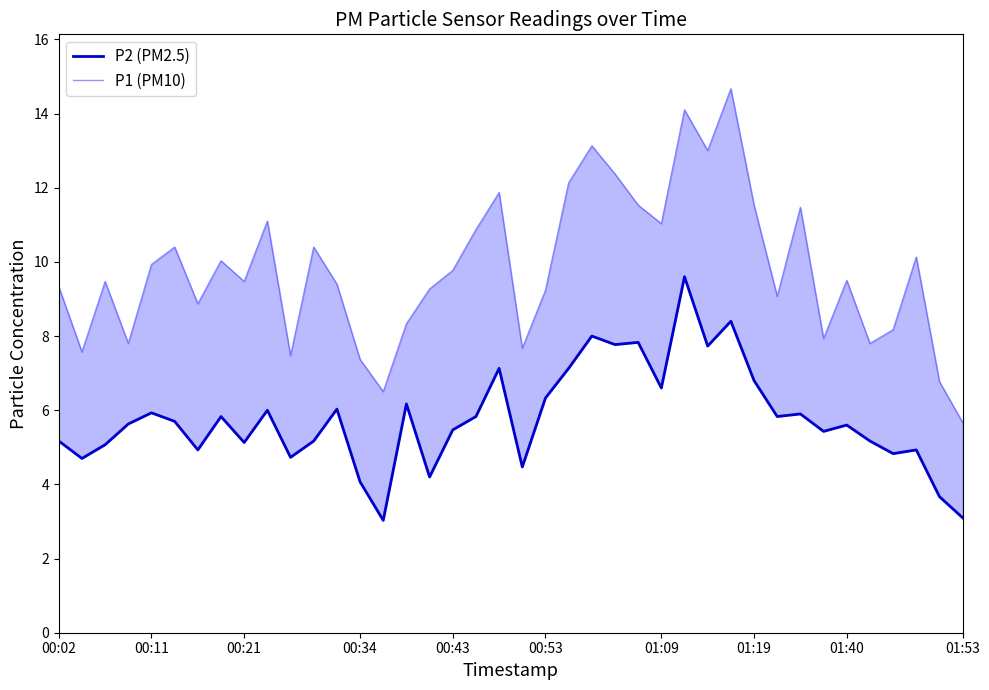

How many data points in P2 (PM2.5) are above 5?

29